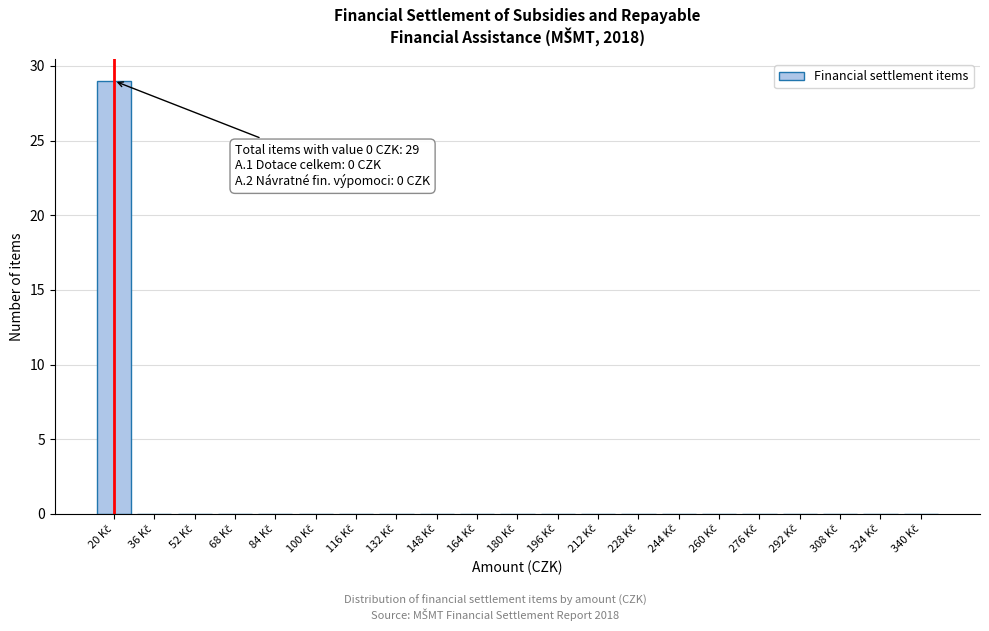

What is the sum of all values?

29